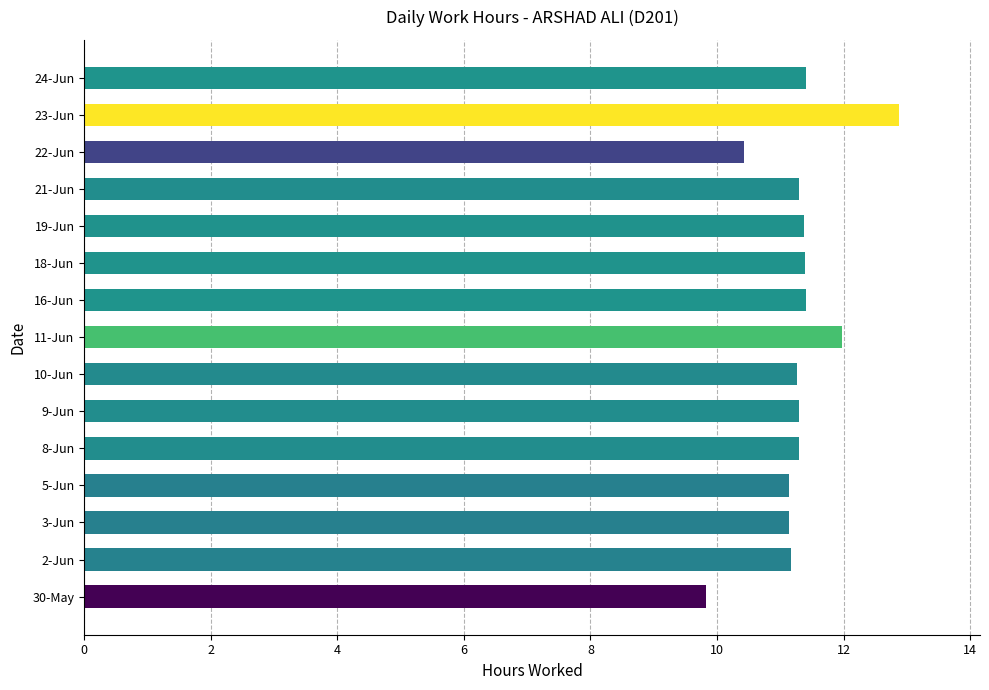

How many bars are there in total?

15